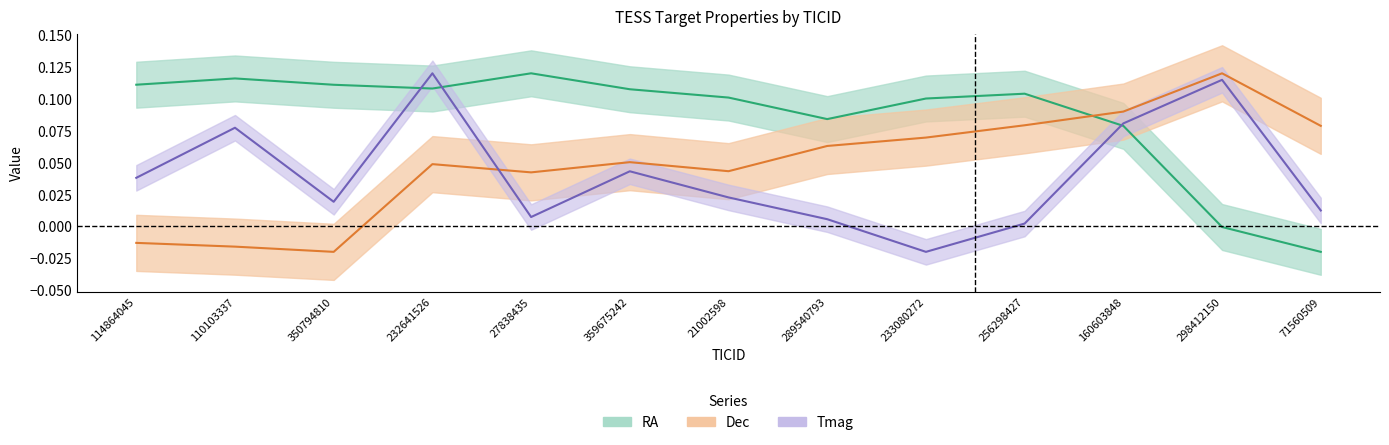

What is the maximum value for Tmag?

0.1